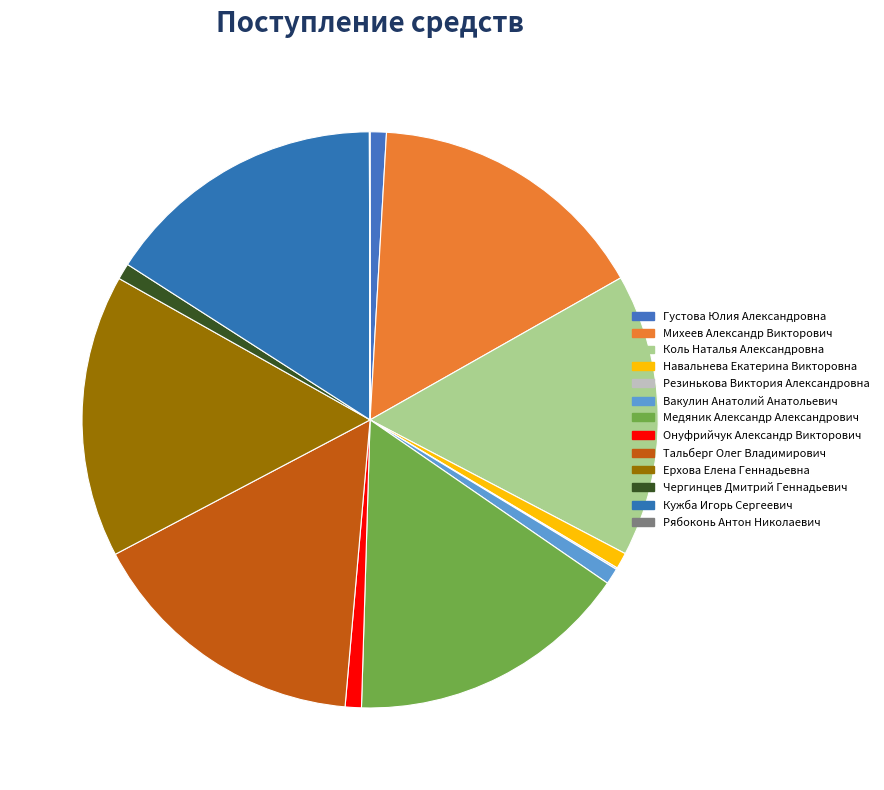

How many segments does this pie chart have?

13